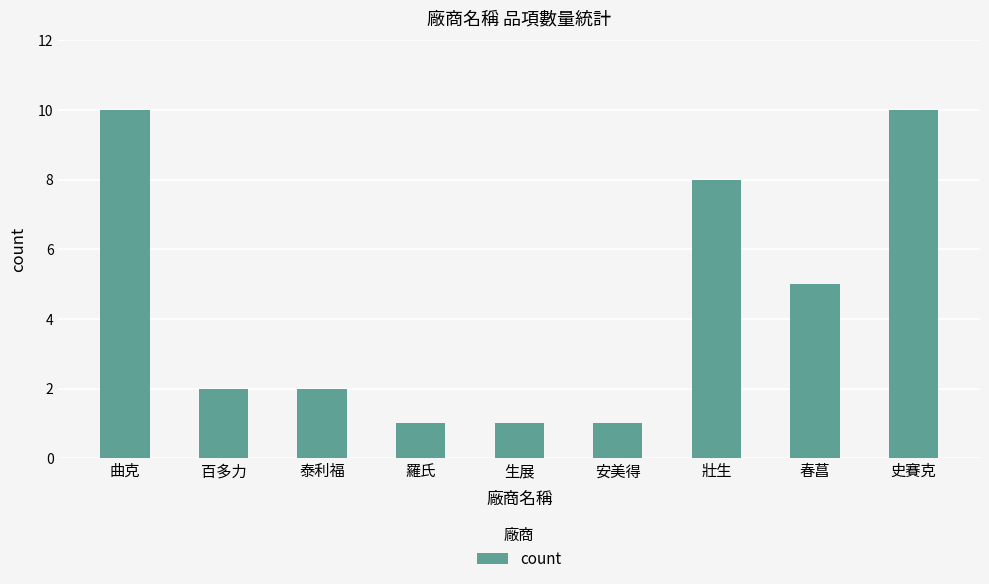

What is the label of the 9th bar from the right?

曲克